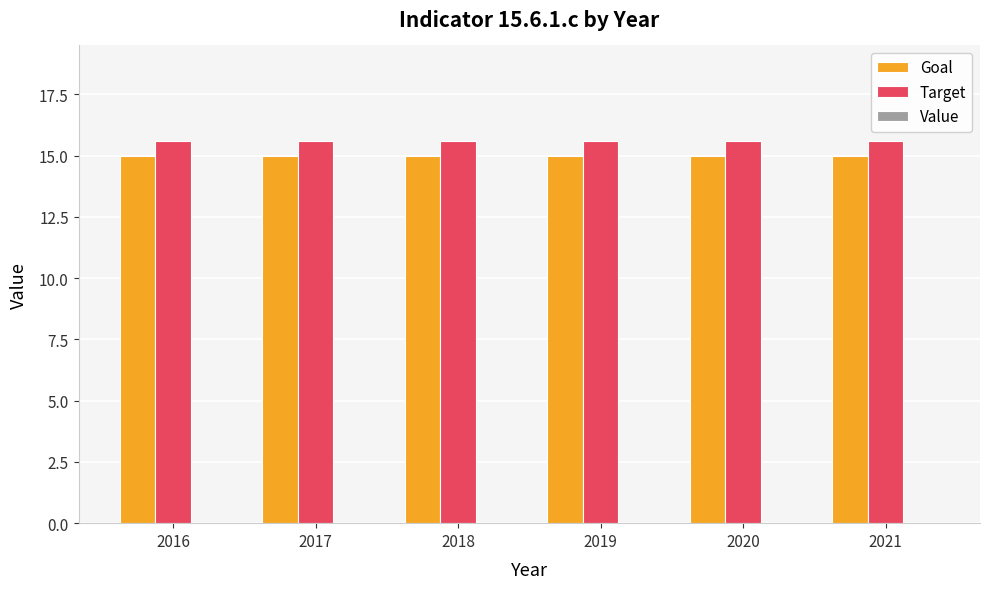

Does the chart contain stacked bars?

No